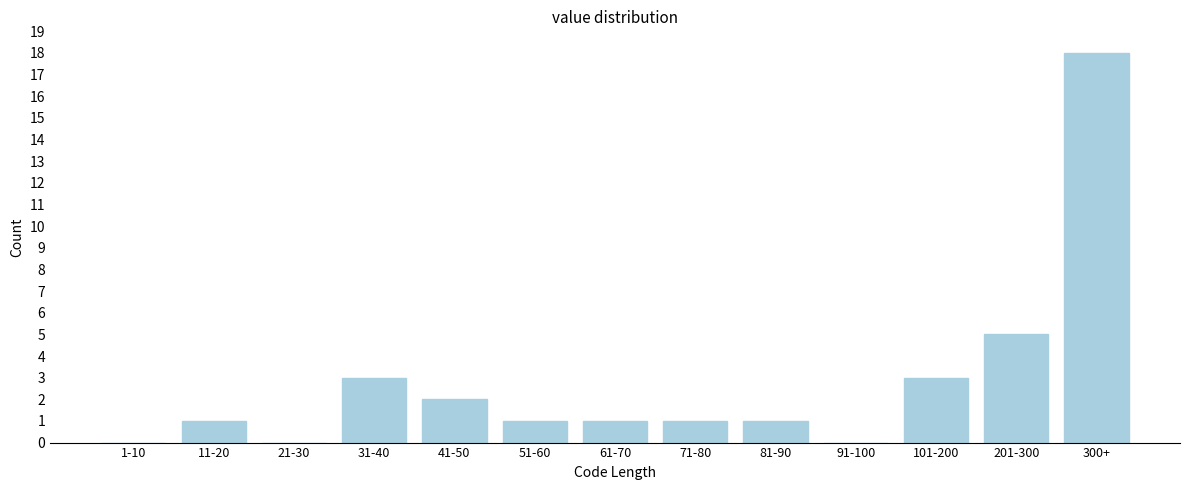

Reading left to right, list all the values displayed in this chart.

1-10=0	11-20=1	21-30=0	31-40=3	41-50=2	51-60=1	61-70=1	71-80=1	81-90=1	91-100=0	101-200=3	201-300=5	300+=18